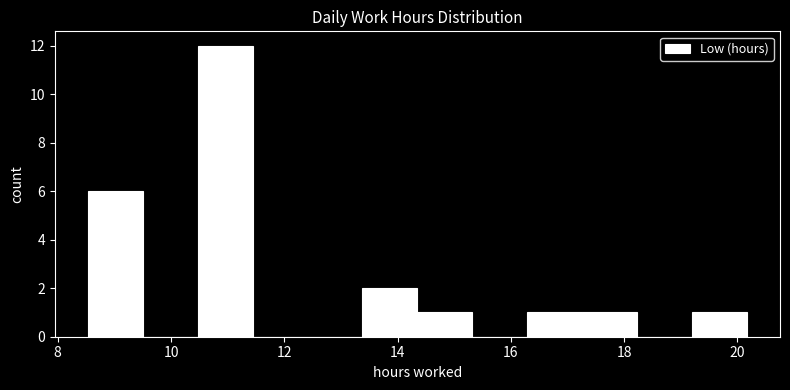

Reading left to right, list every bar in this chart as the range it spans on the x-axis followed by its height. Neither the bar edges nor the heights are printed on the chart, so give them approximately, as read against the axes.

8.6 to 9.6: 6
9.6 to 10.4: 0
10.4 to 11.4: 12
11.4 to 12.4: 0
12.4 to 13.4: 0
13.4 to 14.4: 2
14.4 to 15.4: 1
15.4 to 16.2: 0
16.2 to 17.2: 1
17.2 to 18.2: 1
18.2 to 19.2: 0
19.2 to 20.2: 1